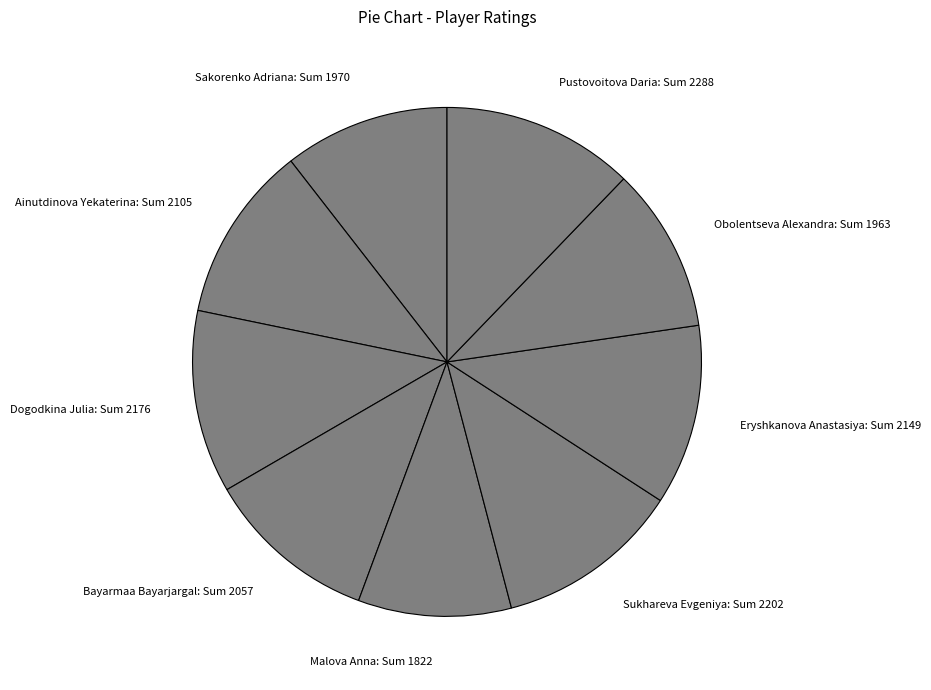

True or false: Malova Anna: Sum 1822 accounts for 15% of the total.

False